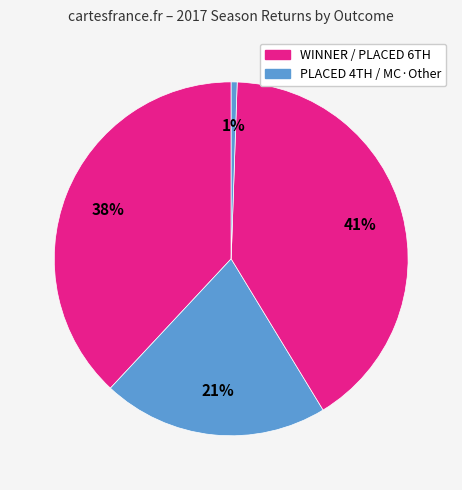

How many segments does this pie chart have?

4